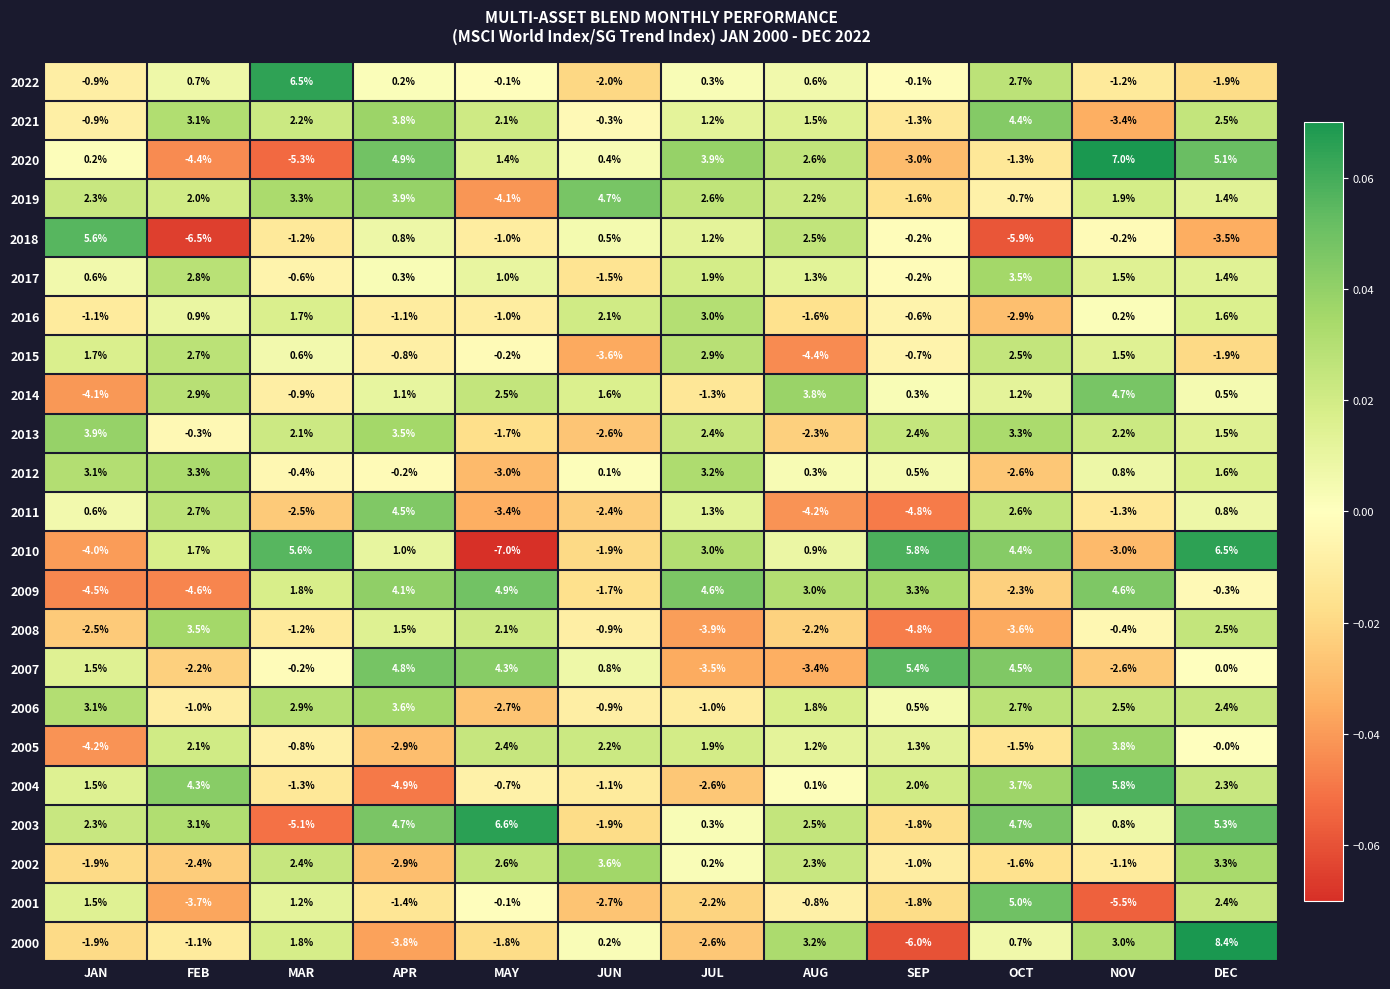

How many values in 2022 are above zero?

6